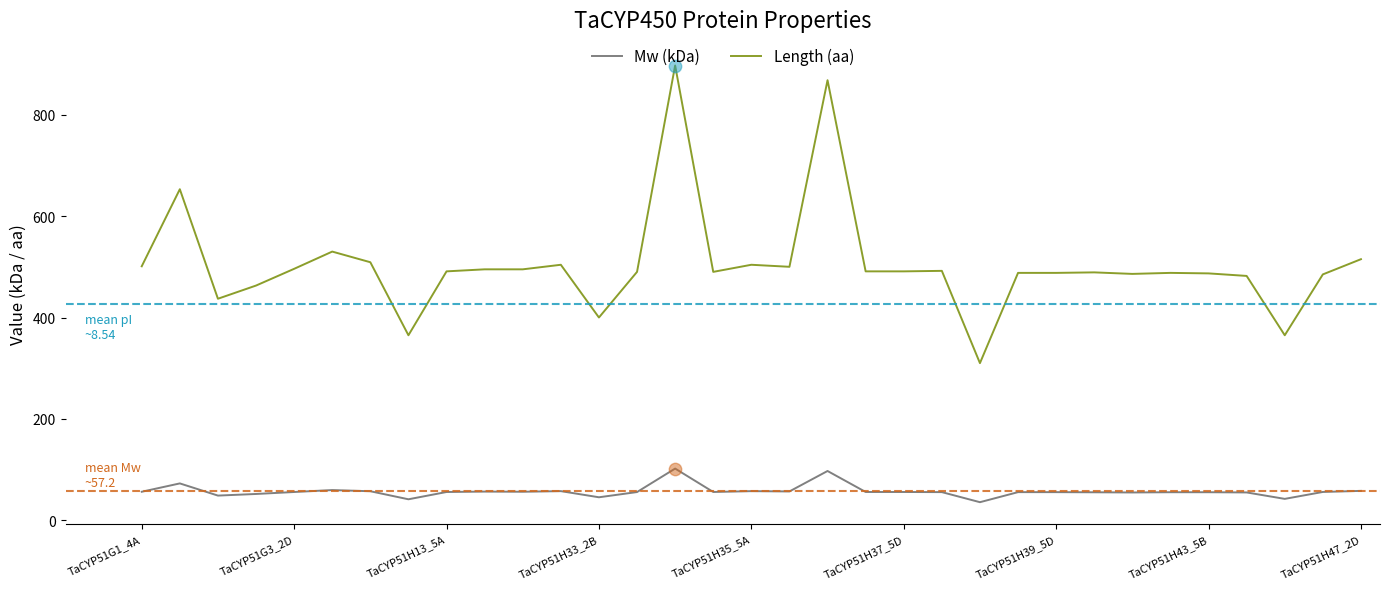

List the series in order of their peak value, lowest first.

Mw (kDa), Length (aa)